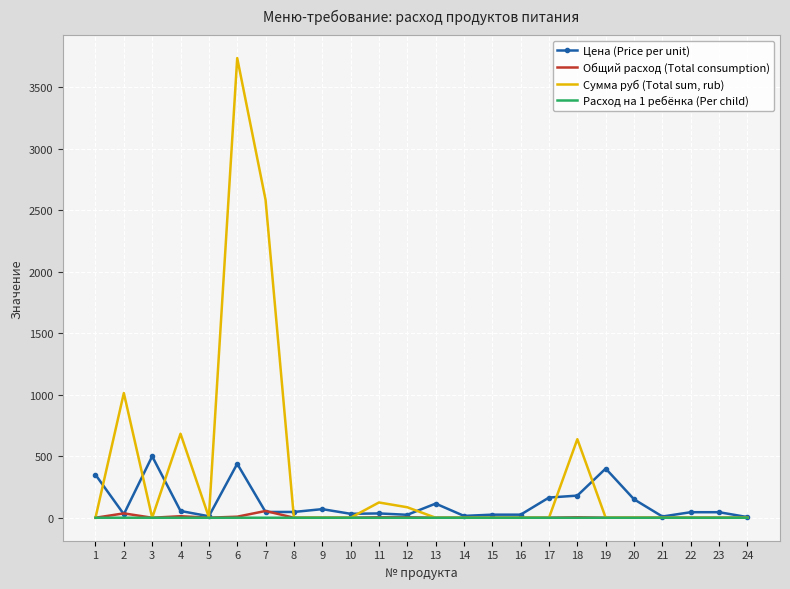

Read the Цена (Price per unit) value at 18.

180.0